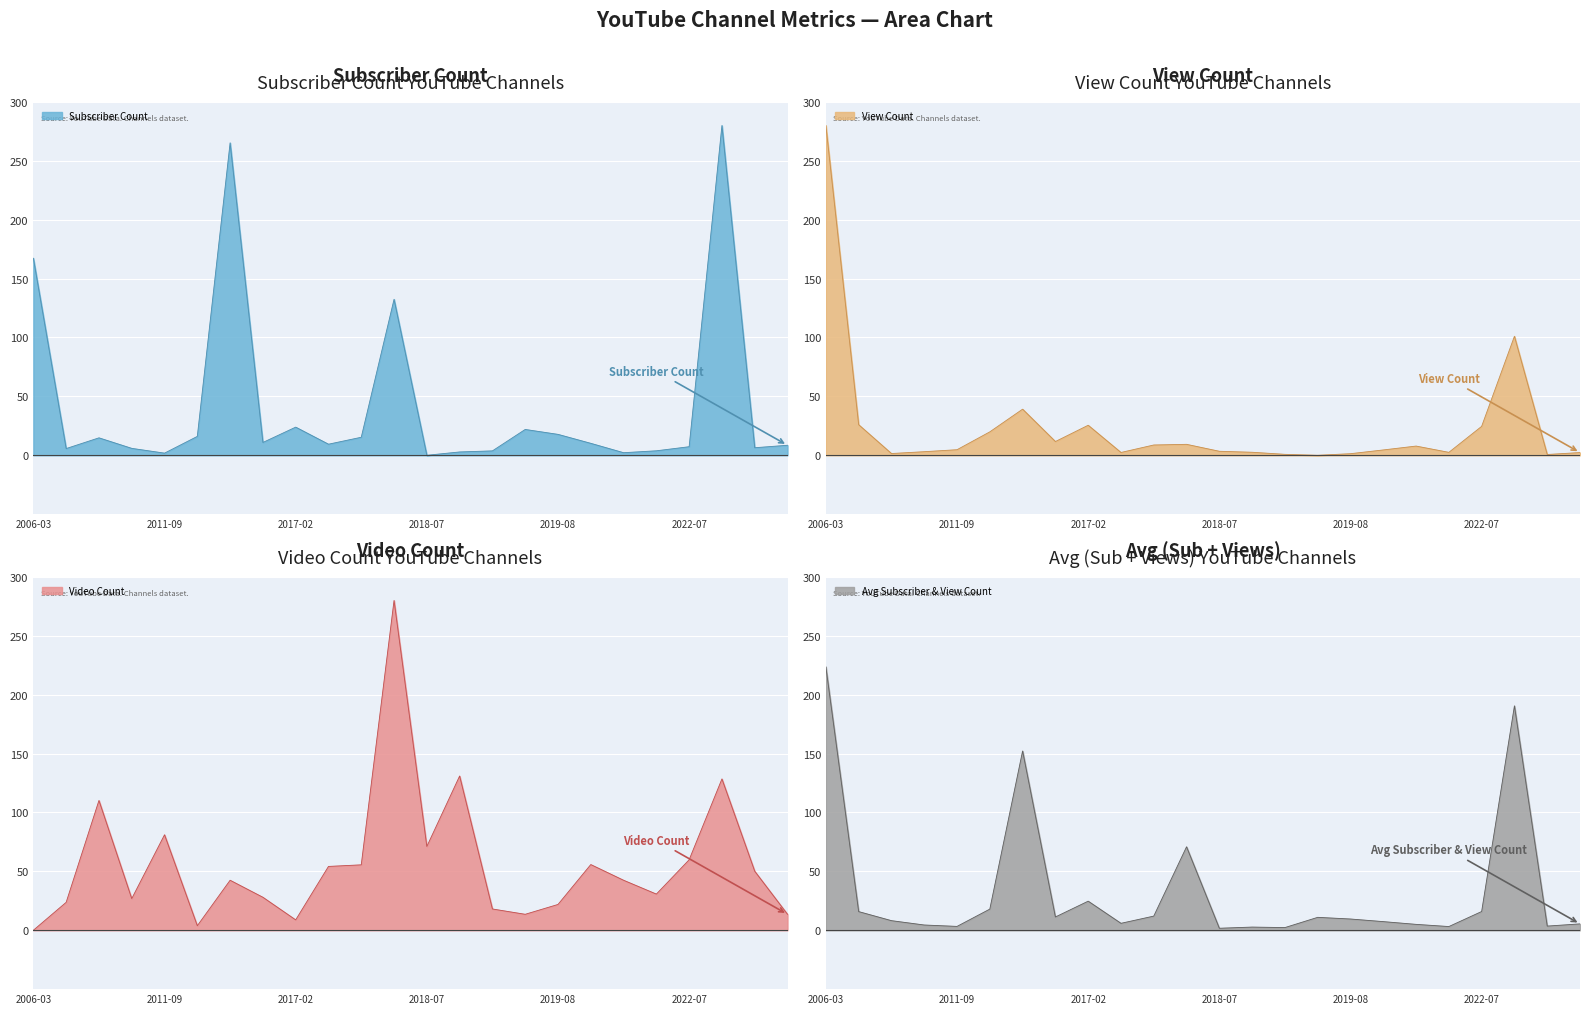

Rank the series at 2011-09 from highest to lowest value.

Video Count, View Count, Subscriber Count